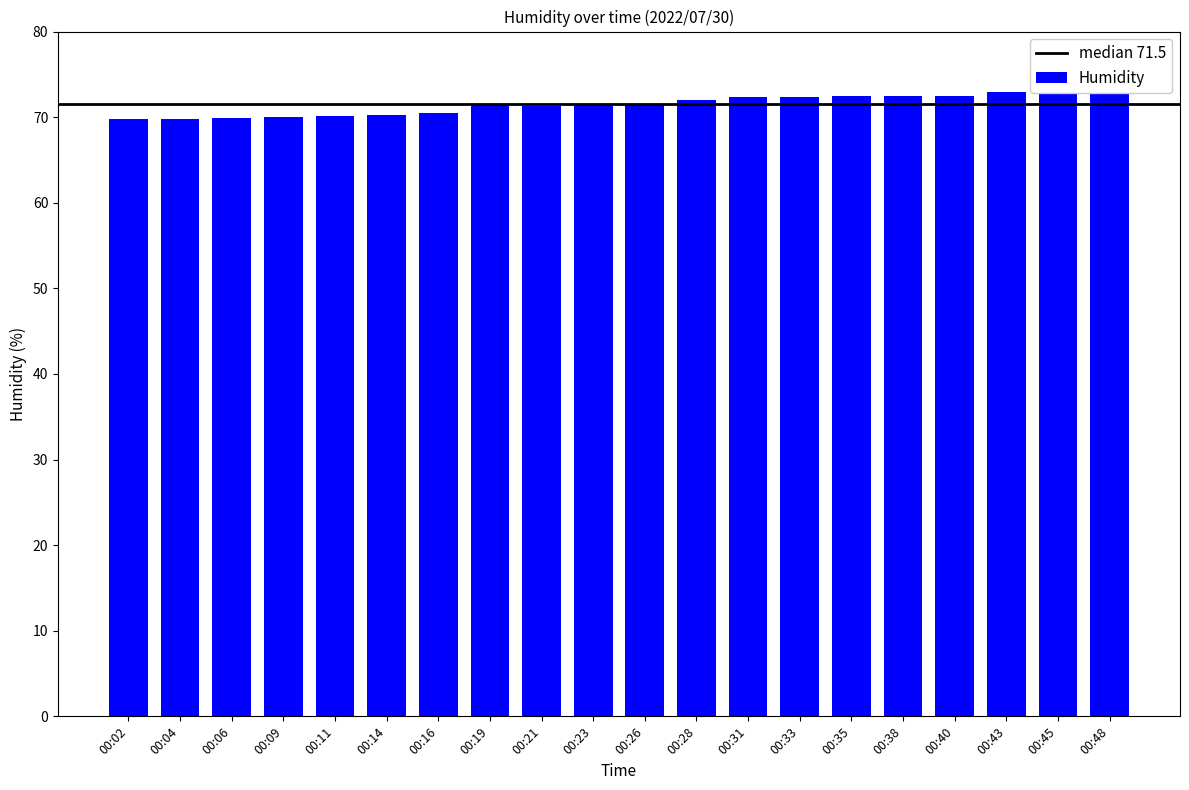

How many values are below 71?

7